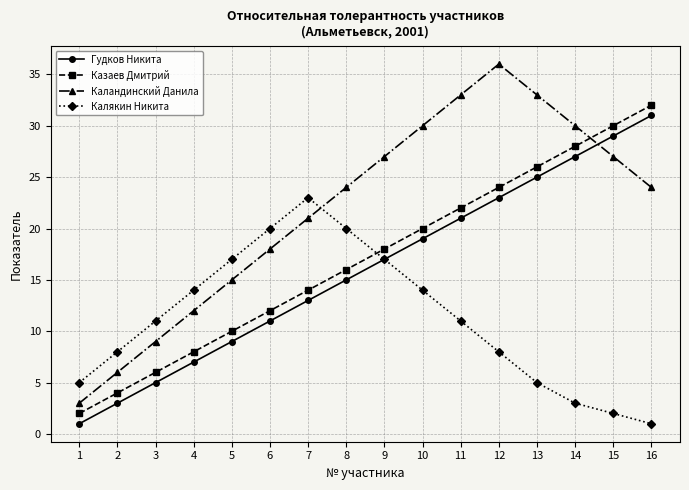

What is the total value across all series at 9?

79